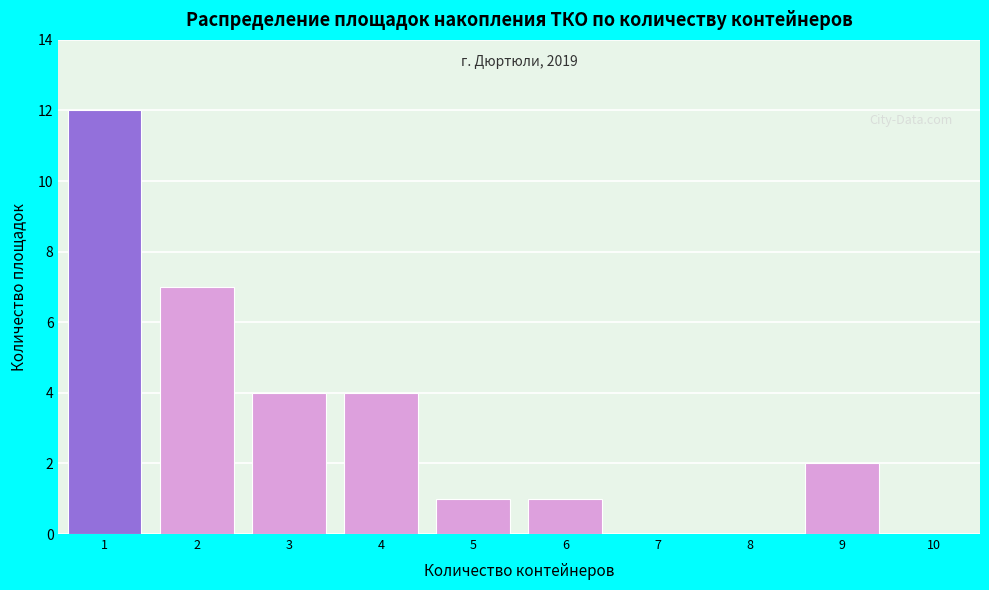

Reading left to right, transcribe all the data shown in this chart.

1=12	2=7	3=4	4=4	5=1	6=1	7=0	8=0	9=2	10=0